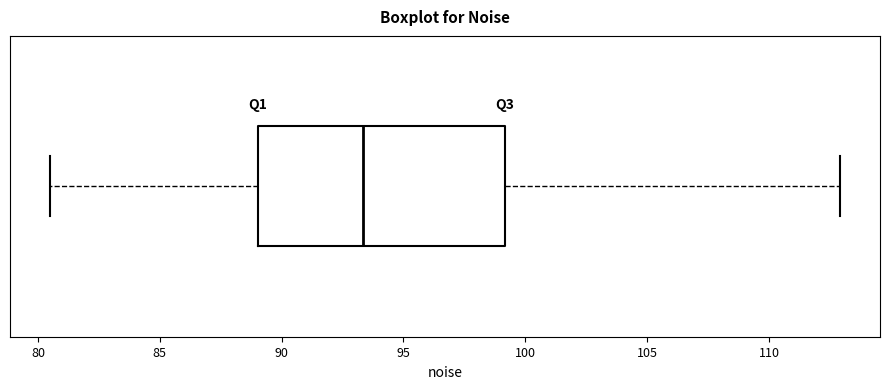

Transcribe this box plot: give where the median line is, the range the box spans, and where the two whiskers end, as read against the x-axis. The values are not printed on the chart, so give them approximately, as read against the axis.

median 93.5, box 89.0 to 99.0, whiskers 80.5 to 113.0